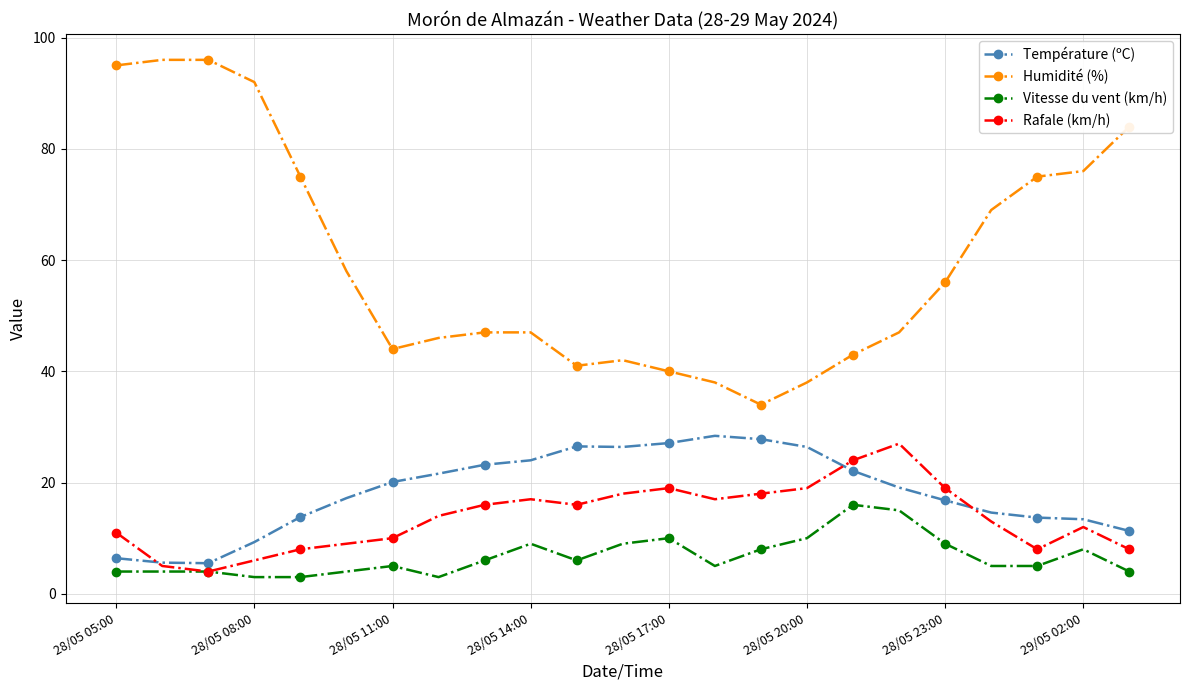

True or false: Rafale (km/h) has more than 1 points higher than both neighbors.

True